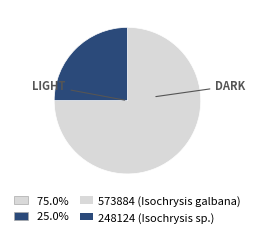

Is there a majority slice in this chart?

Yes